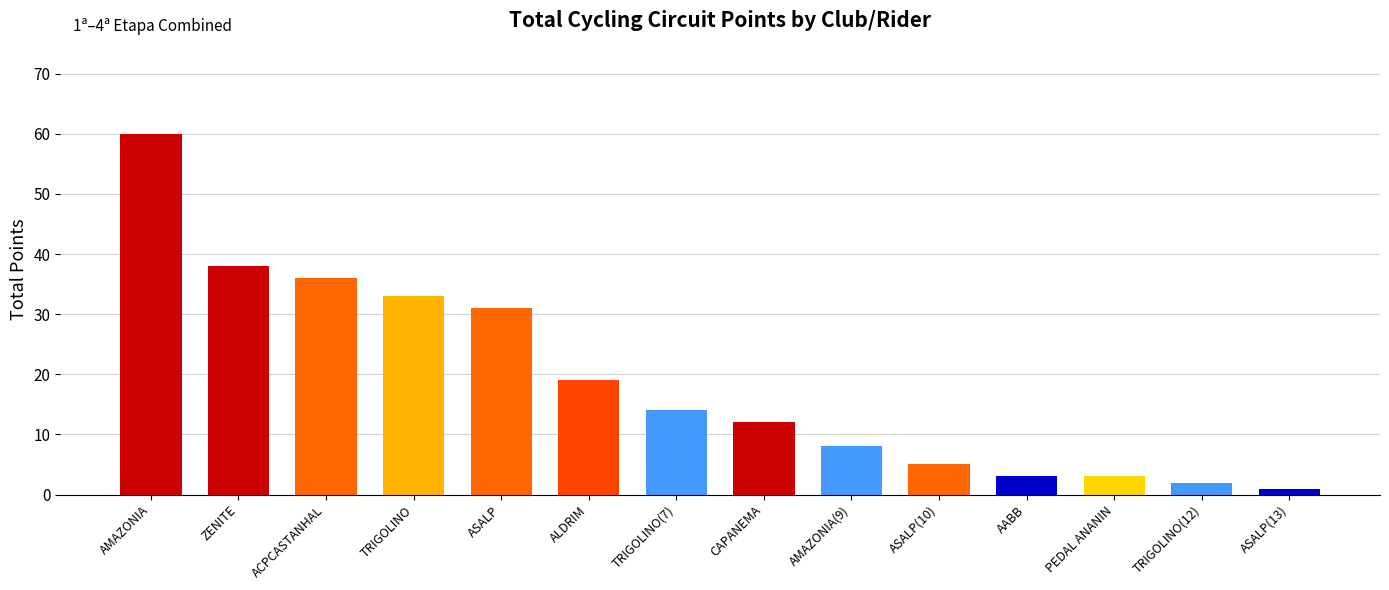

Reading left to right, transcribe all the data shown in this chart.

AMAZONIA=60	ZENITE=38	ACPCASTANHAL=36	TRIGOLINO=33	ASALP=31	ALDRIM=19	TRIGOLINO(7)=14	CAPANEMA=12	AMAZONIA(9)=8	ASALP(10)=5	AABB=3	PEDAL ANANIN=3	TRIGOLINO(12)=2	ASALP(13)=1